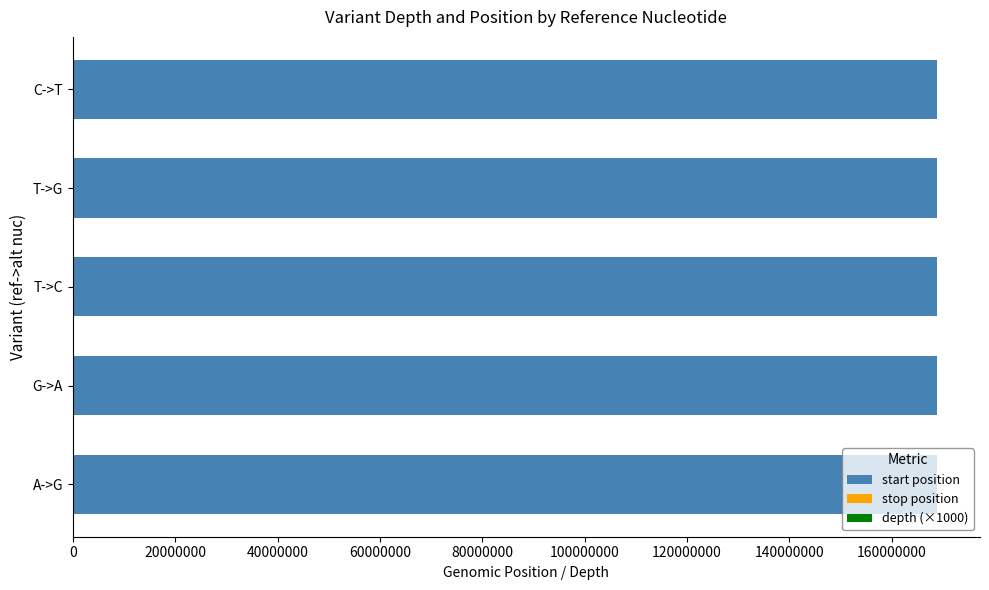

What is the sum of all start position values?

843704567